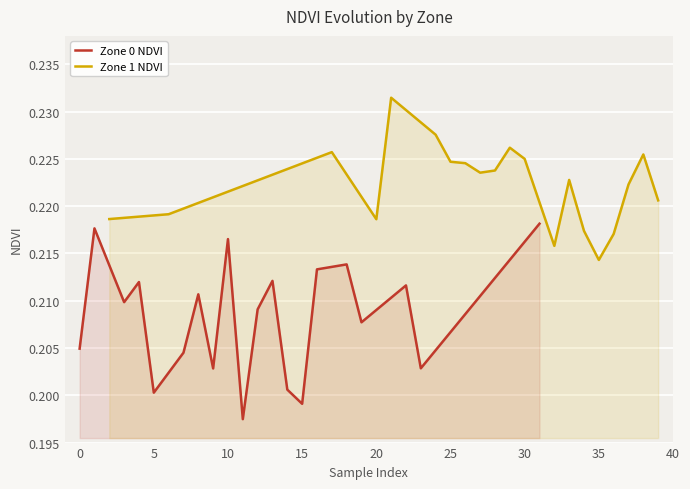

True or false: Zone 1 NDVI and Zone 0 NDVI intersect in this chart.

False